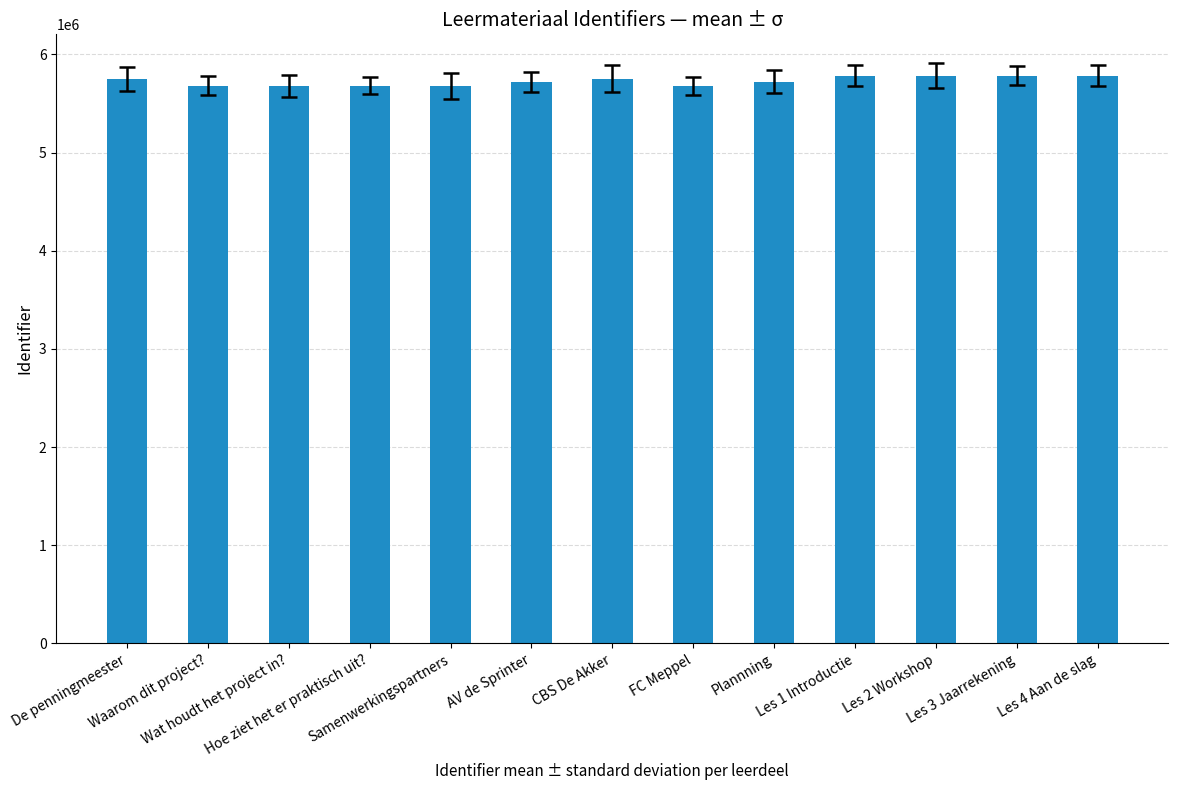

How many values are below 5720374?

6